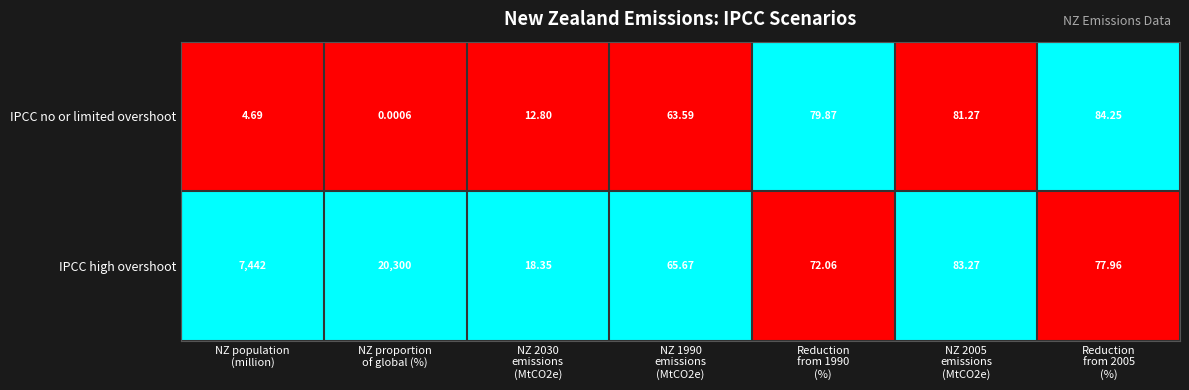

Which series has the largest total across all categories?

IPCC high overshoot